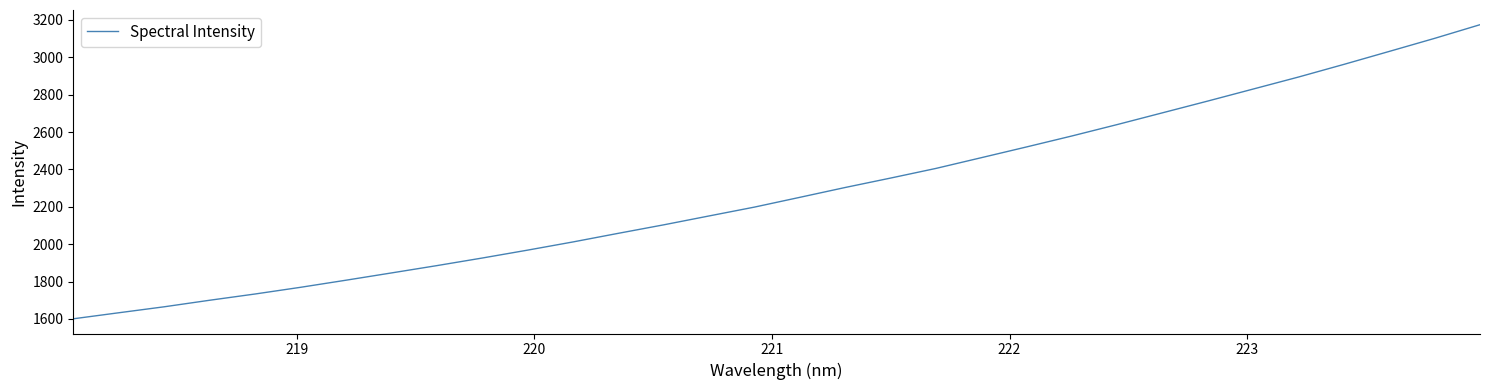

What is the minimum value shown in the chart?

1600.4